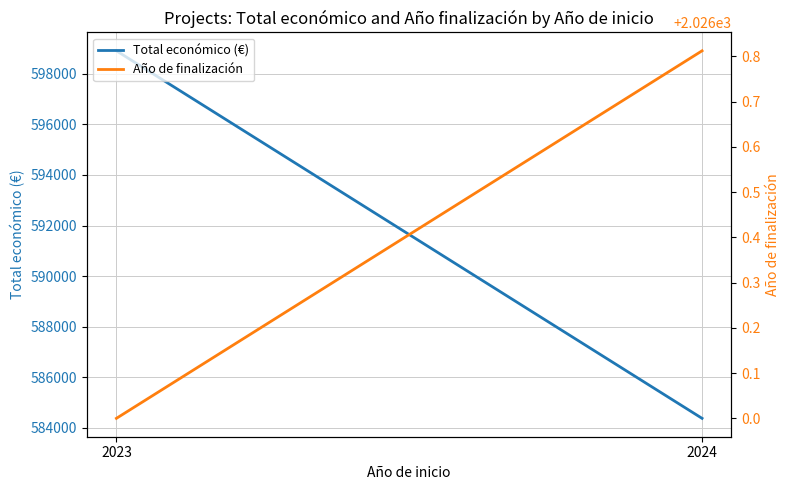

Is this an area chart (filled region under the line)?

No